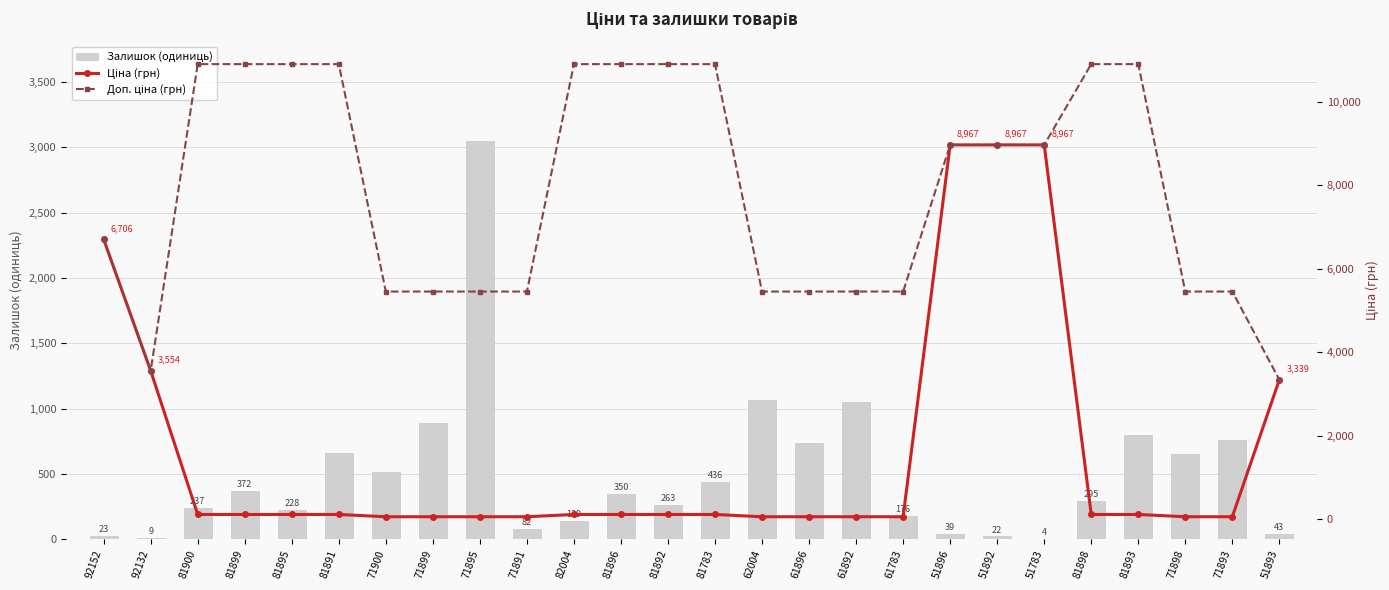

At which label does Ціна (грн) first exceed 109?

92152